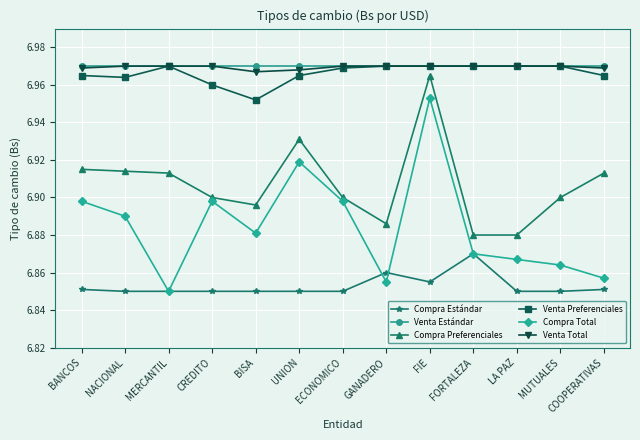

What are all the series names shown in the legend?

Compra Estándar, Venta Estándar, Compra Preferenciales, Venta Preferenciales, Compra Total, Venta Total